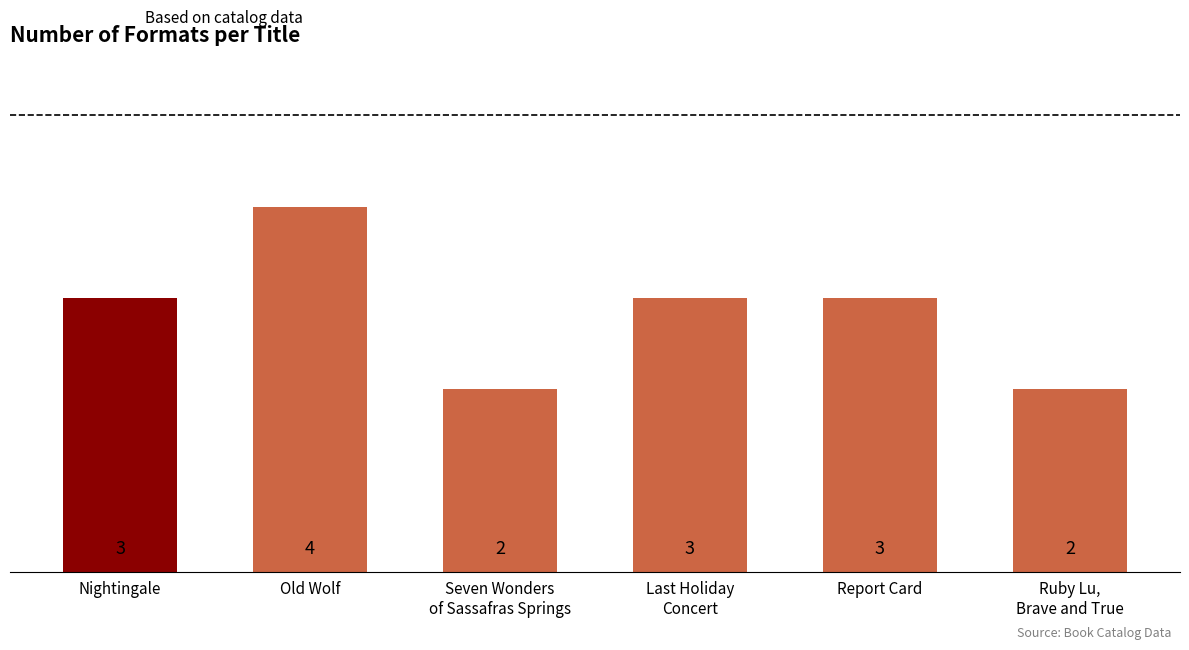

How many values are between 2 and 3?

5